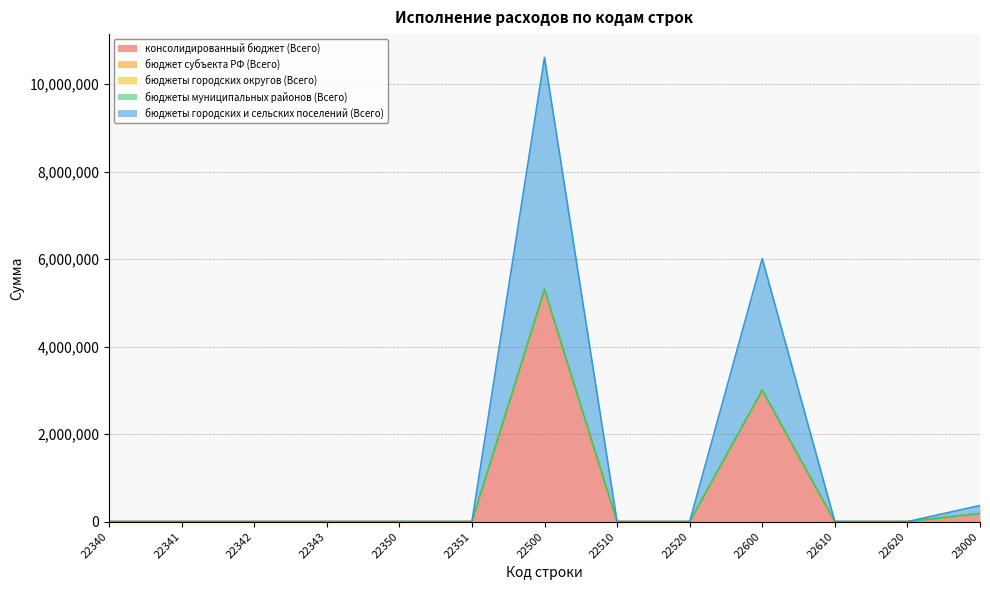

Rank the categories by бюджет субъекта РФ (Всего) value from highest to lowest.

22340, 22341, 22342, 22343, 22350, 22351, 22500, 22510, 22520, 22600, 22610, 22620, 23000